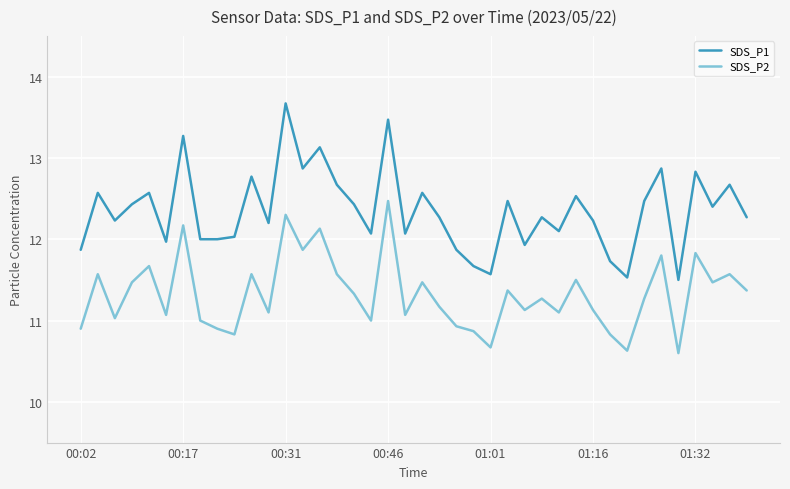

What is the average value of the SDS_P2 series?

11.3